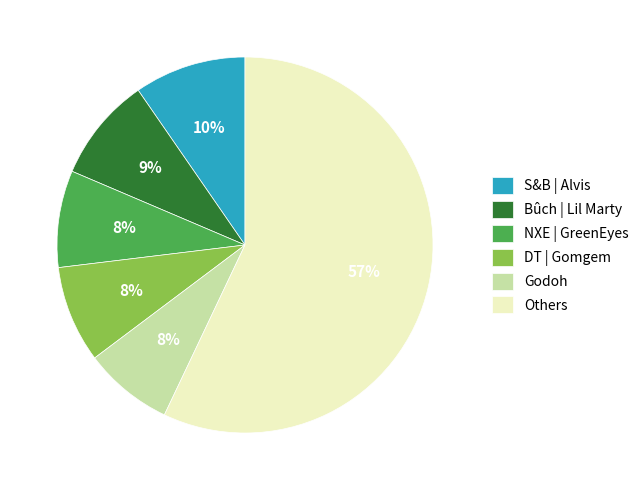

Do Bûch | Lil Marty and S&B | Alvis together represent more than half of the pie?

No